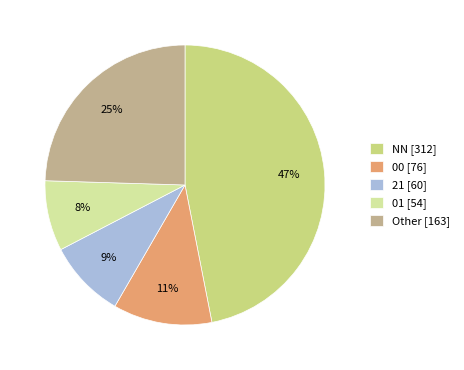

What is the smallest slice in the pie chart?

01 [54]